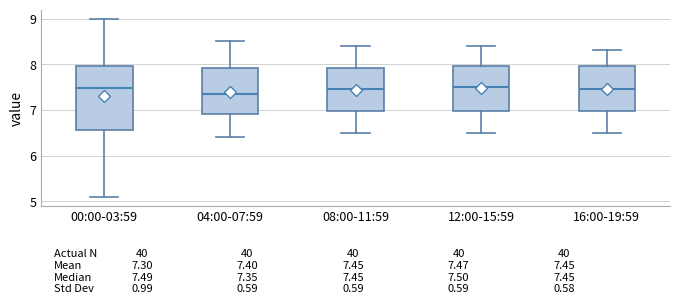

Which box is the tallest, from its lower edge to its upper edge?

00:00-03:59